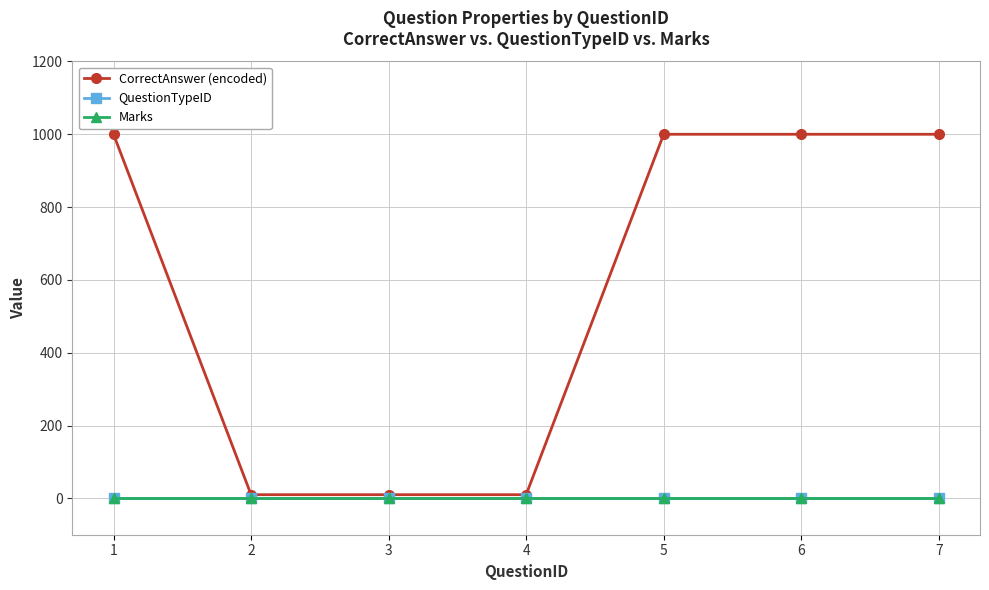

At how many categories does at least one series exceed 232?

4